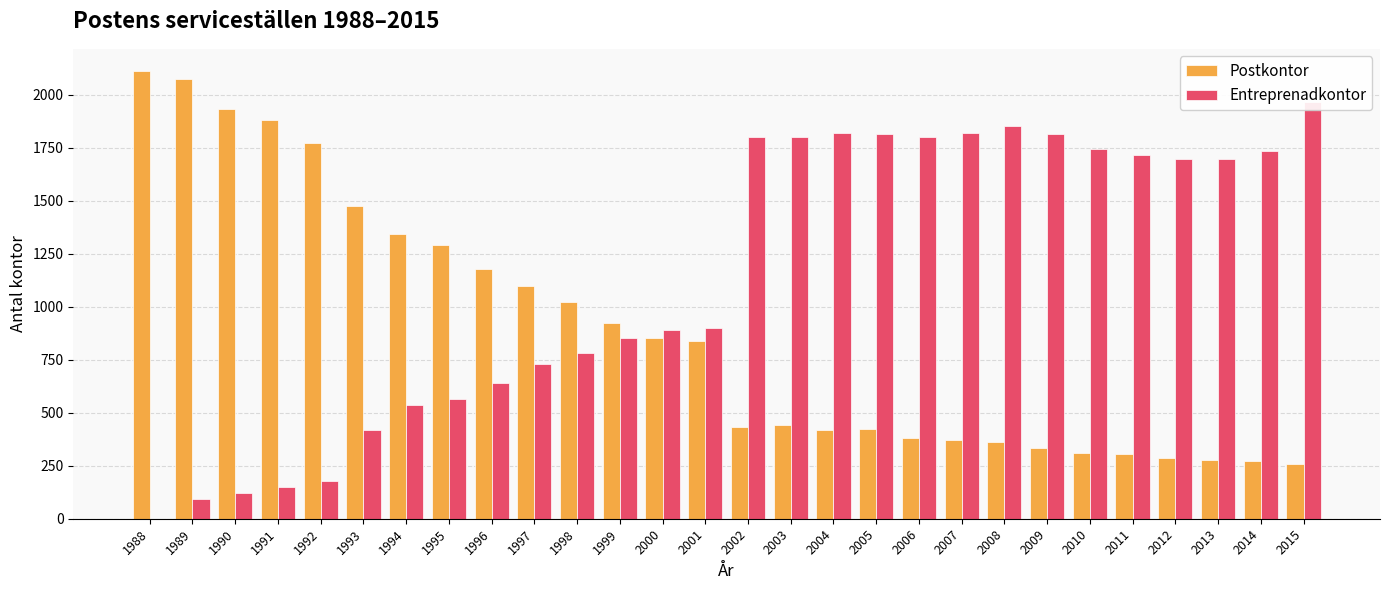

What is the value of the Postkontor bar at the 5th from the left?

1773